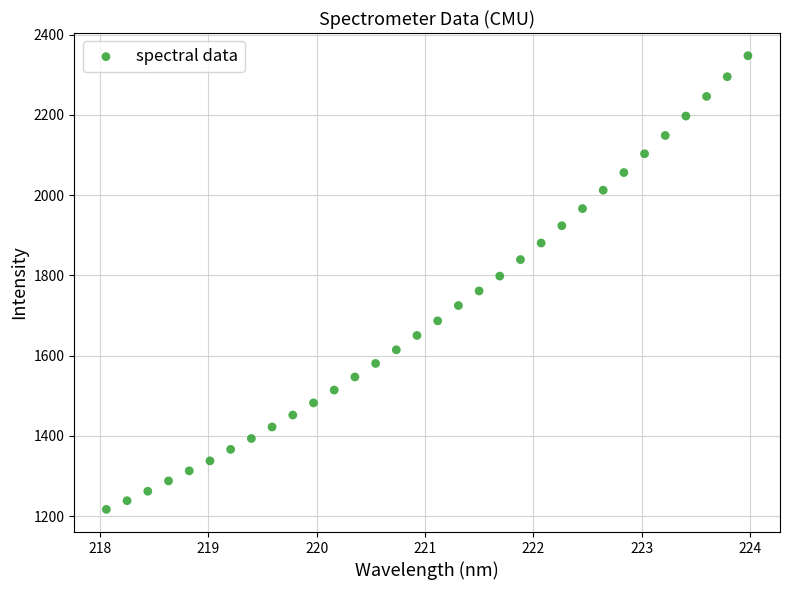

What is the range of Y values (max minus min)?

1130.7